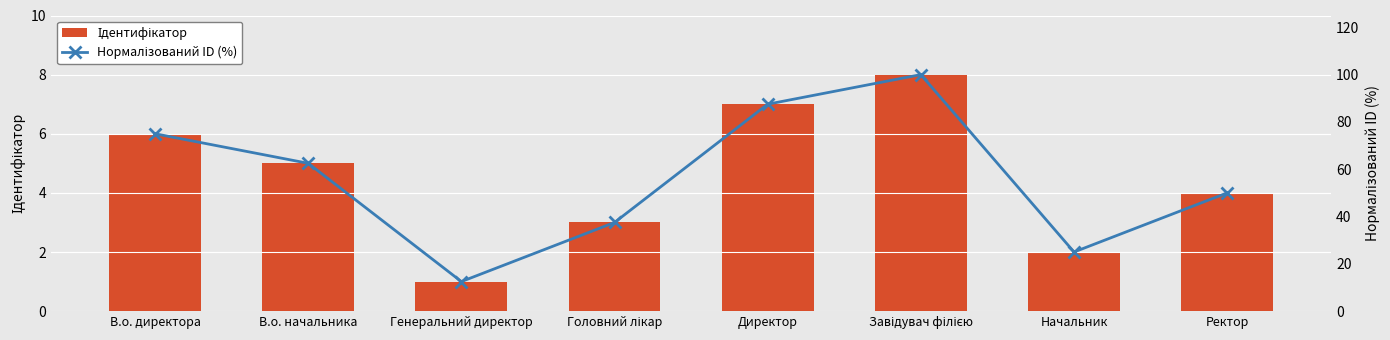

List the series in order of their overall mean, lowest first.

Ідентифікатор, Нормалізований ID (%)